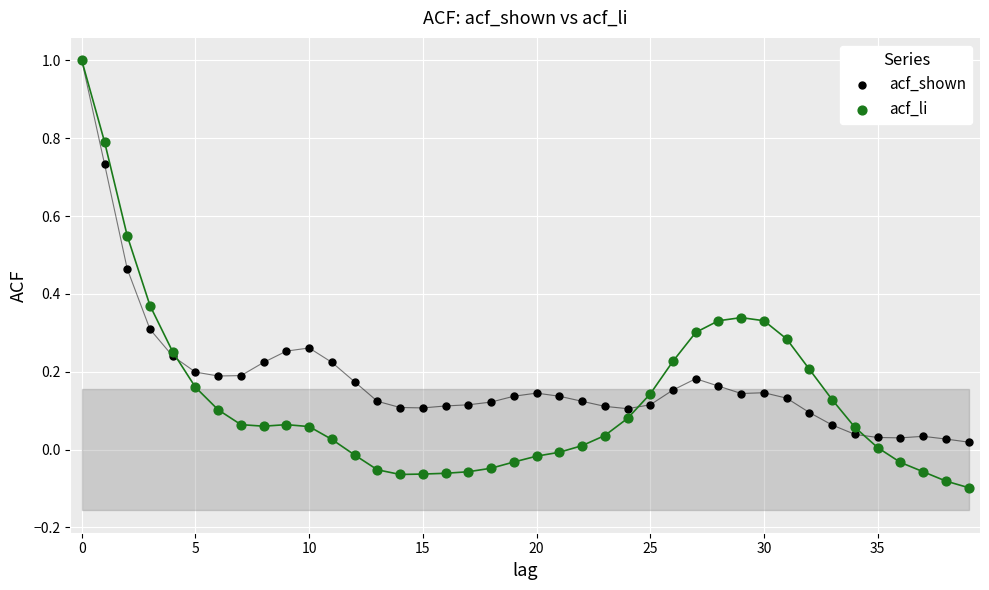

Which series has the widest spread of Y values?

acf_li